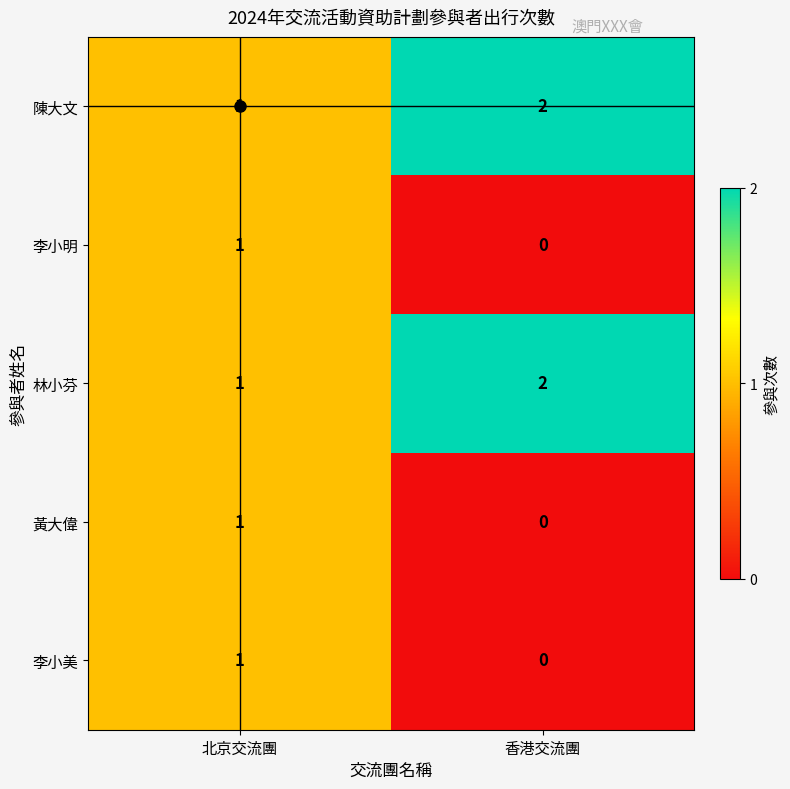

Rank the categories by 李小明 value from lowest to highest.

香港交流團, 北京交流團